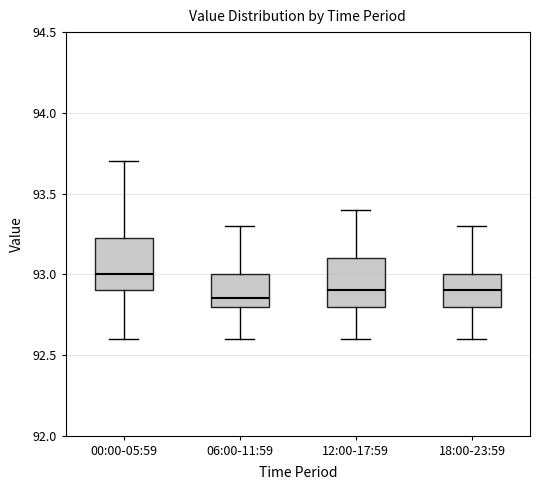

Reading left to right, transcribe this box plot: for each box, give where its median line is, the range the box spans, and where its two whiskers end, as read against the y-axis. The values are not printed on the chart, so give them approximately, as read against the axis.

00:00-05:59: median 93.00, box 92.90 to 93.25, whiskers 92.60 to 93.70
06:00-11:59: median 92.85, box 92.80 to 93.00, whiskers 92.60 to 93.30
12:00-17:59: median 92.90, box 92.80 to 93.10, whiskers 92.60 to 93.40
18:00-23:59: median 92.90, box 92.80 to 93.00, whiskers 92.60 to 93.30